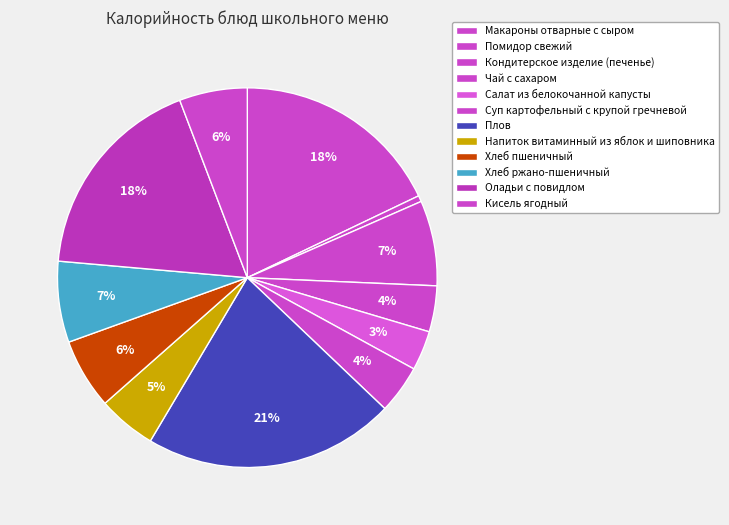

Count the number of slices in the pie.

12